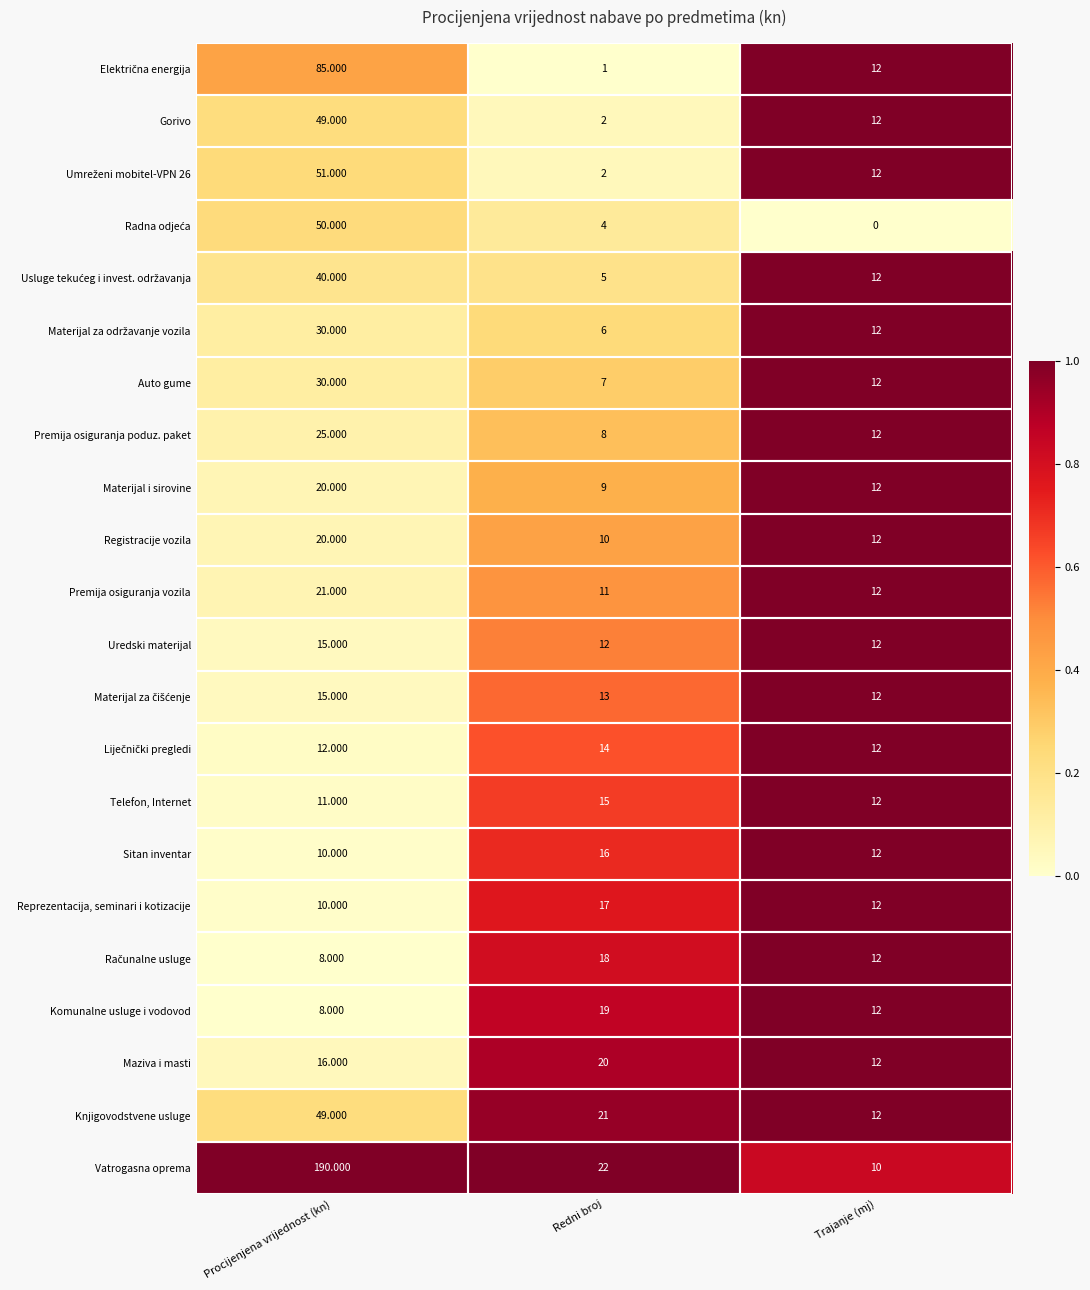

Which category has the highest value in the Gorivo series?

Procijenjena vrijednost (kn)